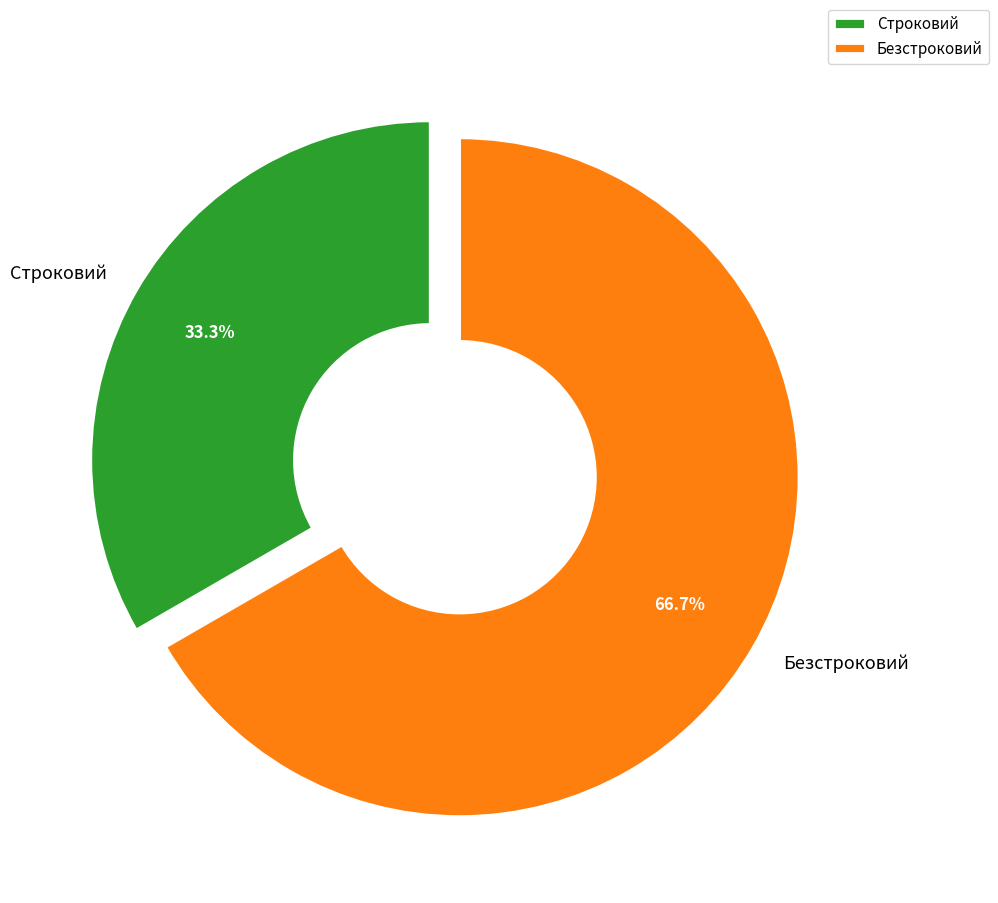

Which slice is the largest?

Безстроковий